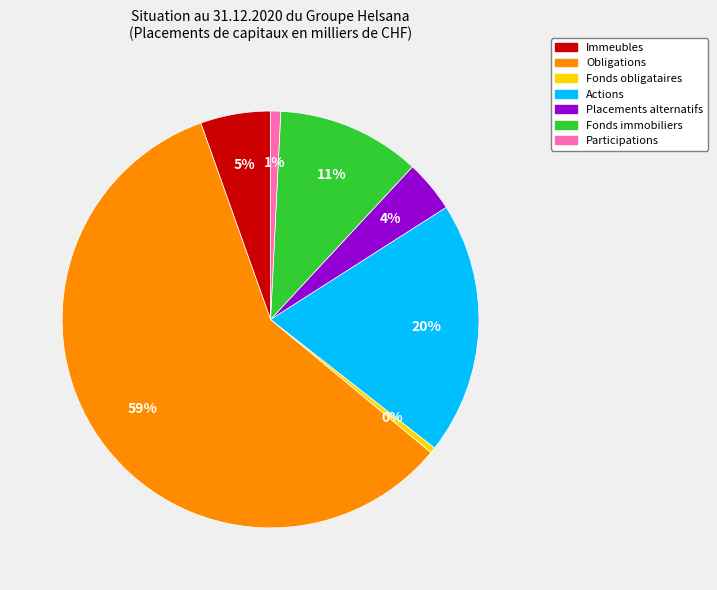

Which has a higher value, Fonds obligataires or Fonds immobiliers?

Fonds immobiliers